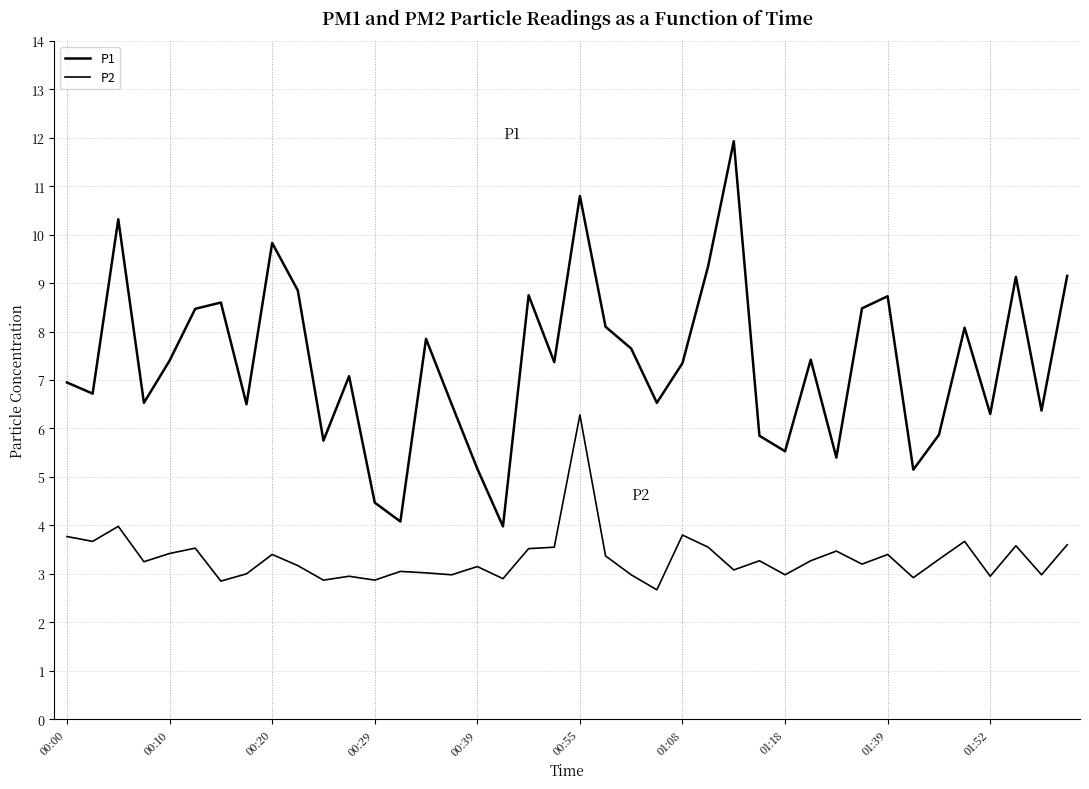

How many lines are shown in the chart?

2